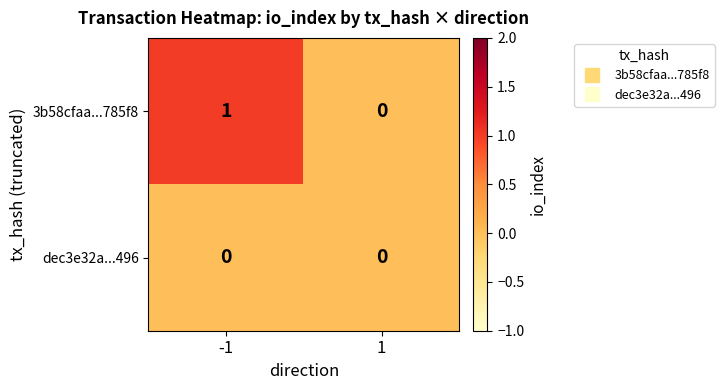

List the series in order of their peak value, lowest first.

dec3e32a...496, 3b58cfaa...785f8